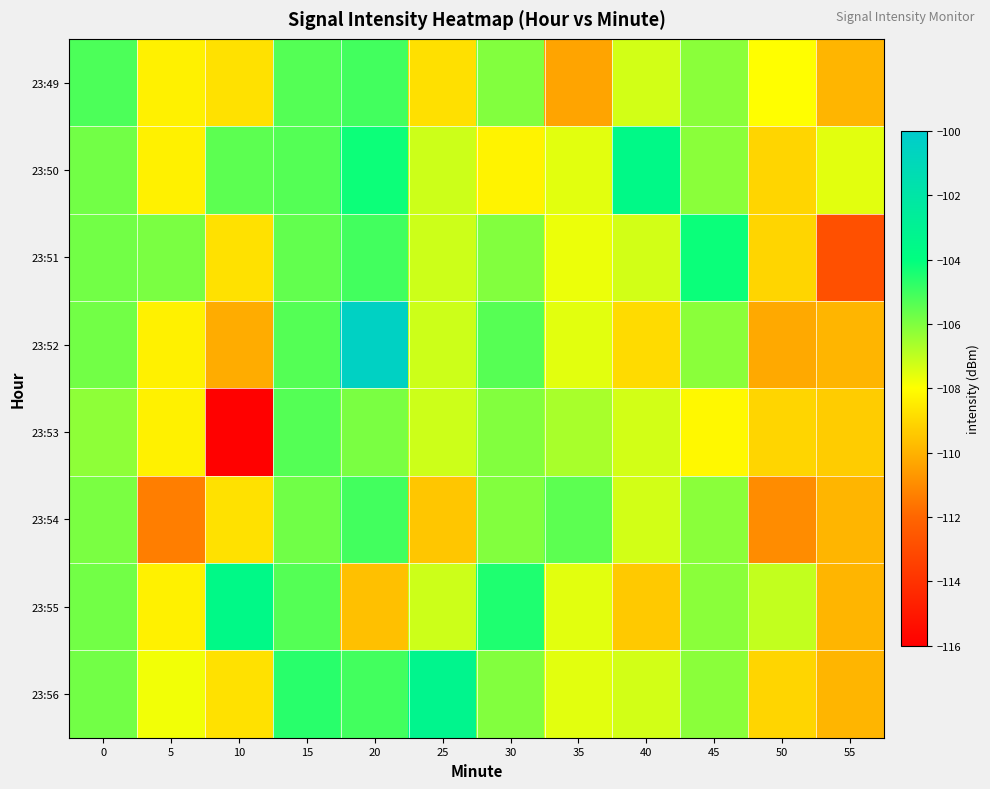

Reading left to right, list all the values displayed in this chart.

23:49: 0=-105.2	5=-108.3	10=-108.8	15=-105.3	20=-105.1	25=-108.8	30=-106.0	35=-110.4	40=-107.3	45=-106.2	50=-108.0	55=-109.9
23:50: 0=-105.8	5=-108.3	10=-105.5	15=-105.3	20=-104.2	25=-107.2	30=-108.3	35=-107.5	40=-103.6	45=-106.2	50=-109.1	55=-107.5
23:51: 0=-105.8	5=-105.9	10=-108.8	15=-105.6	20=-105.1	25=-107.2	30=-106.0	35=-107.7	40=-107.3	45=-104.2	50=-109.1	55=-112.8
23:52: 0=-105.8	5=-108.3	10=-110.2	15=-105.3	20=-100.5	25=-107.2	30=-105.4	35=-107.5	40=-108.9	45=-106.2	50=-110.2	55=-109.9
23:53: 0=-106.2	5=-108.3	10=-115.9	15=-105.3	20=-105.9	25=-107.2	30=-106.0	35=-106.6	40=-107.3	45=-108.2	50=-109.1	55=-109.3
23:54: 0=-105.9	5=-111.3	10=-108.8	15=-105.8	20=-105.1	25=-109.5	30=-106.0	35=-105.4	40=-107.3	45=-106.2	50=-111.0	55=-109.9
23:55: 0=-105.8	5=-108.3	10=-103.6	15=-105.3	20=-109.6	25=-107.2	30=-104.5	35=-107.5	40=-109.4	45=-106.2	50=-107.0	55=-109.9
23:56: 0=-105.8	5=-107.8	10=-108.8	15=-104.6	20=-105.1	25=-103.3	30=-106.0	35=-107.5	40=-107.3	45=-106.2	50=-109.1	55=-109.9